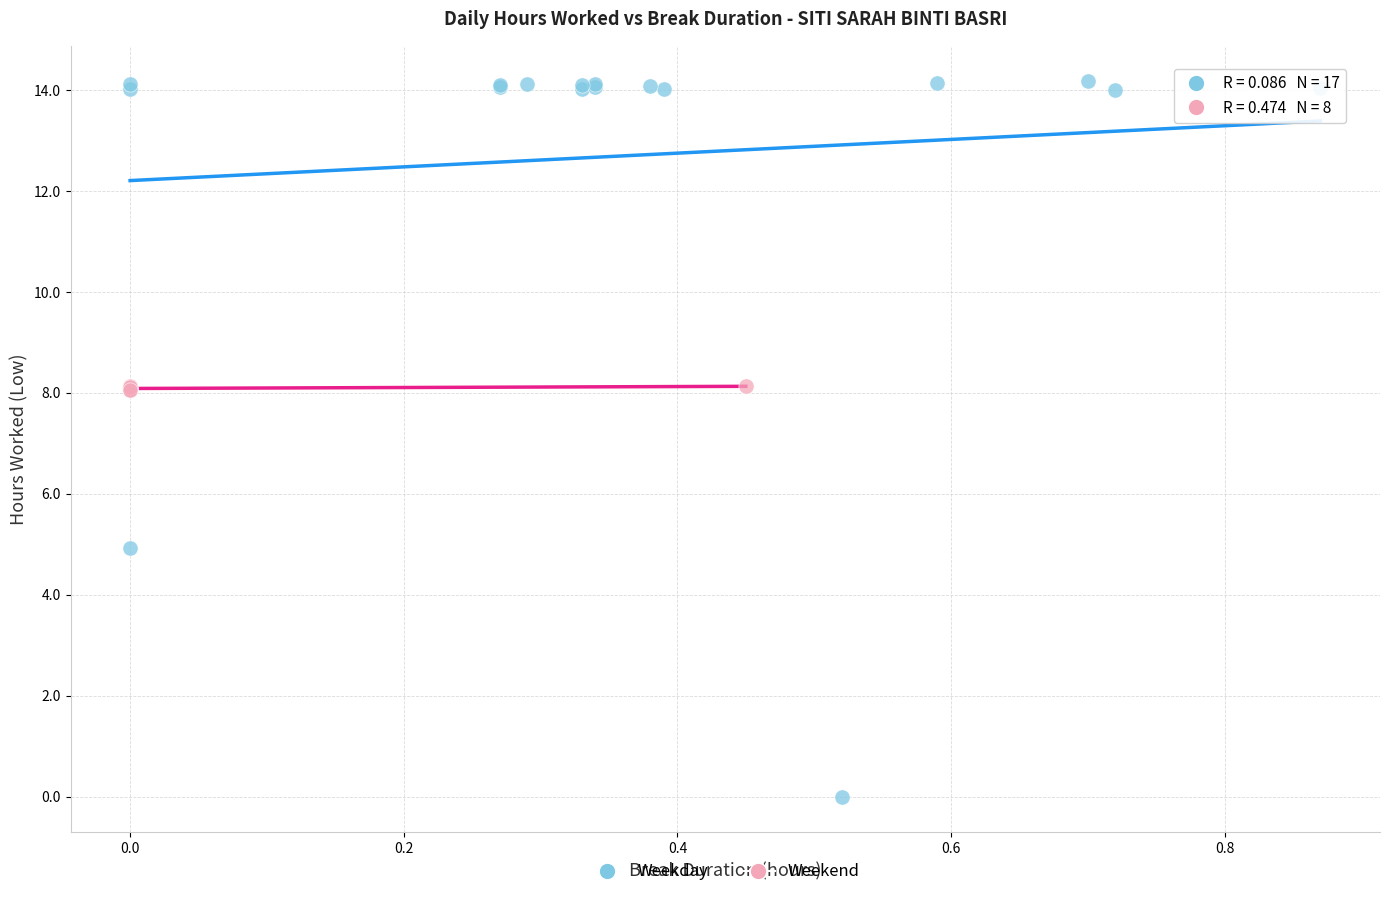

Which series has the largest Y range (max minus min)?

Weekday